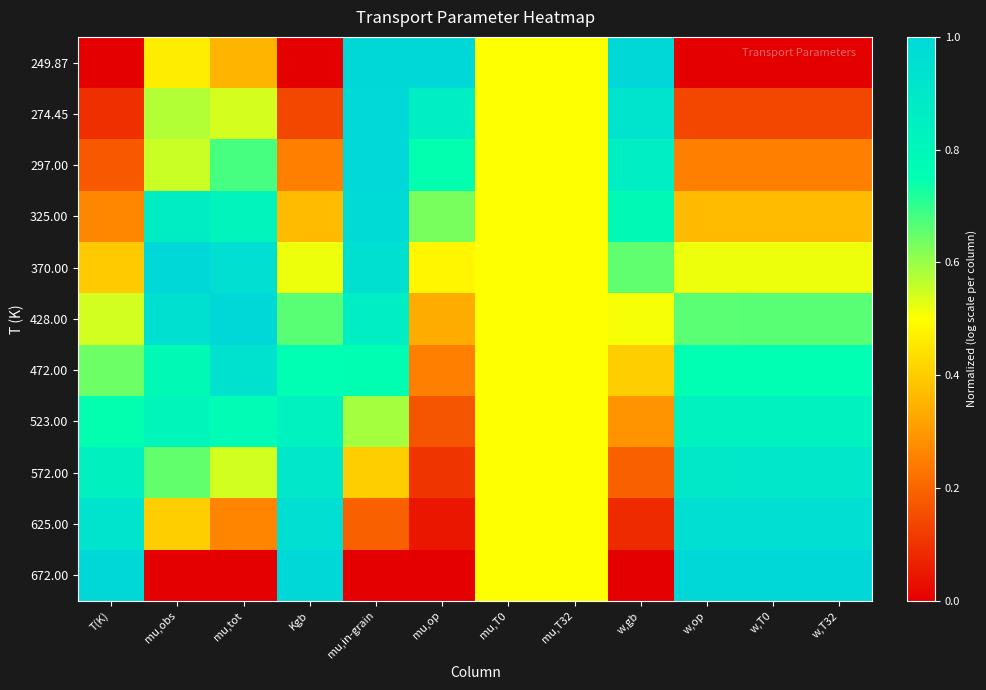

What is the difference between the highest and lowest values at w,T0?

1.0